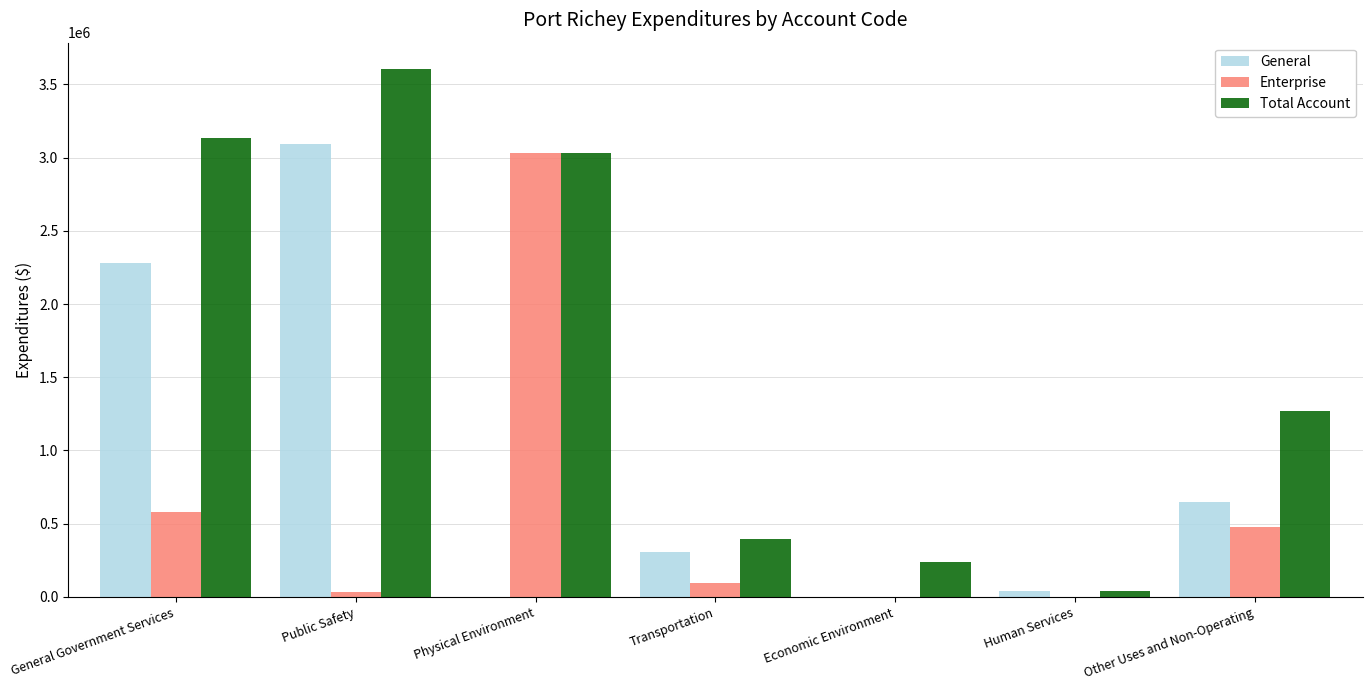

Are the bars grouped side by side (vs. stacked)?

Yes